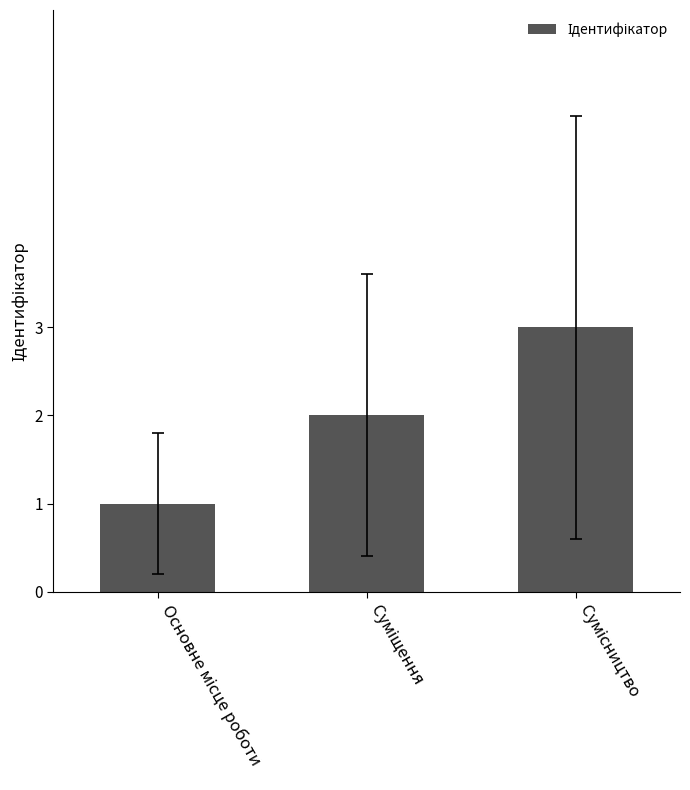

What is the sum of all values?

6